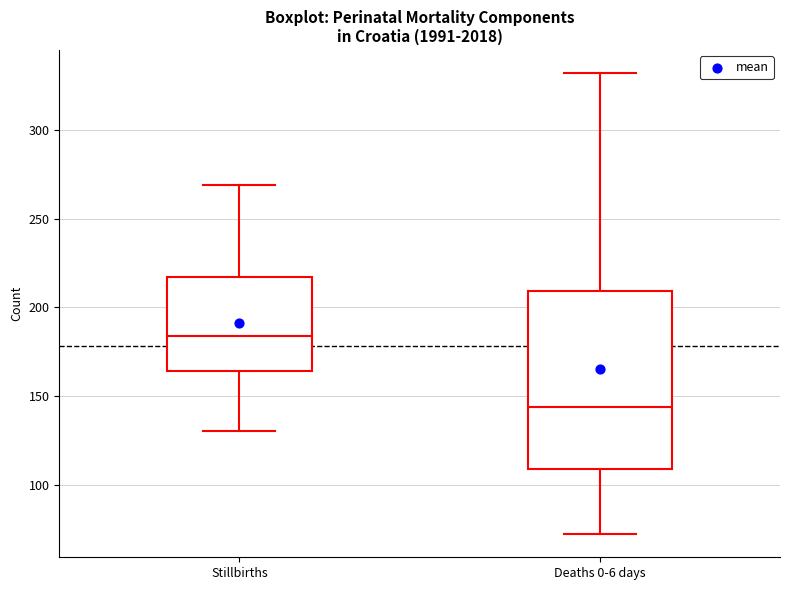

Comparing the boxes themselves (not the whiskers), which one is the tallest?

Deaths 0-6 days